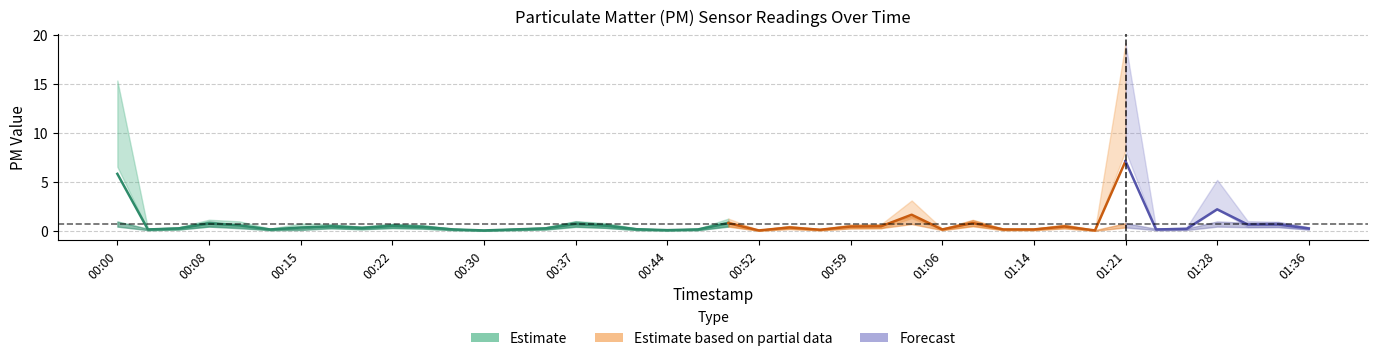

How many interior local valleys does the P1 series have?

10